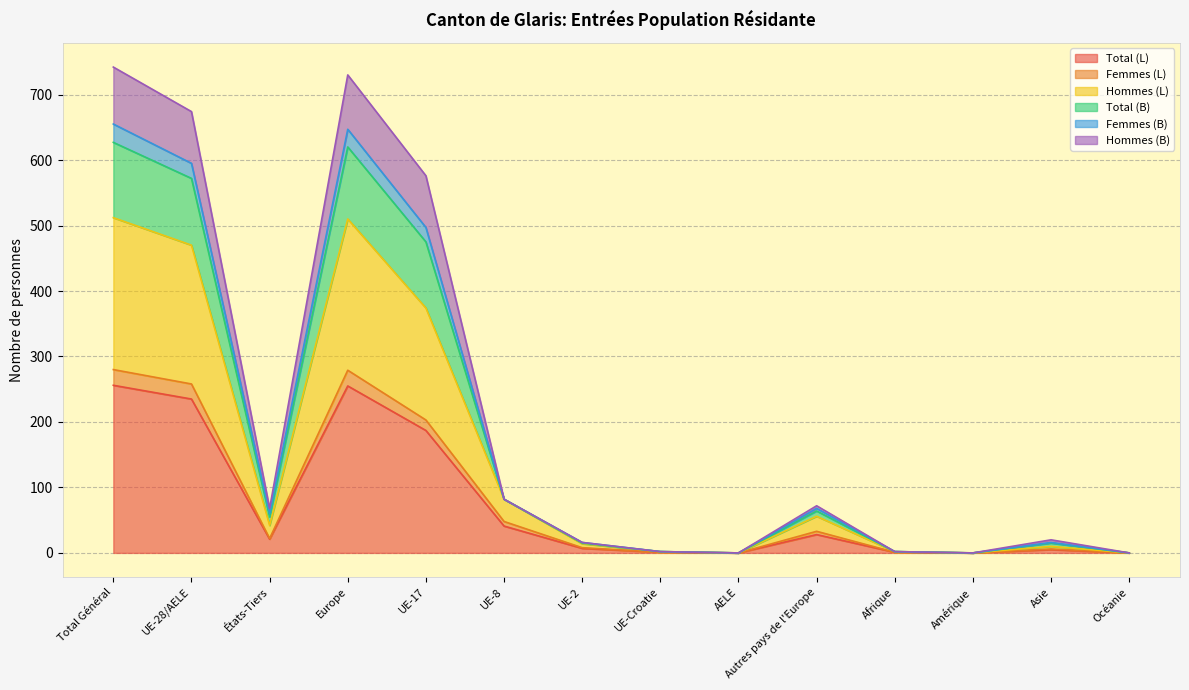

Is the value of Hommes (L) at UE-28/AELE greater than the value of Femmes (L) at Autres pays de l'Europe?

Yes